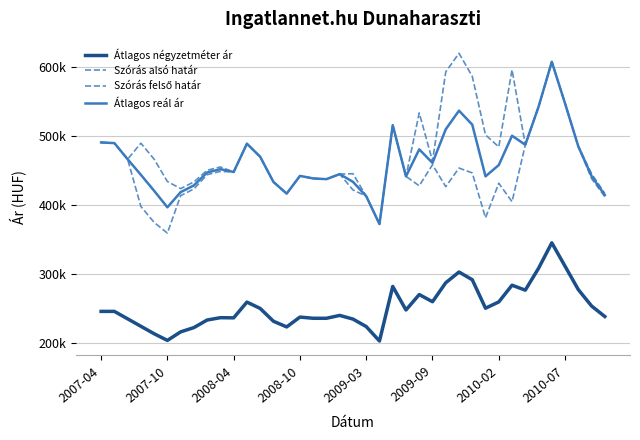

What is the average value of the Átlagos négyzetméter ár series?

251785